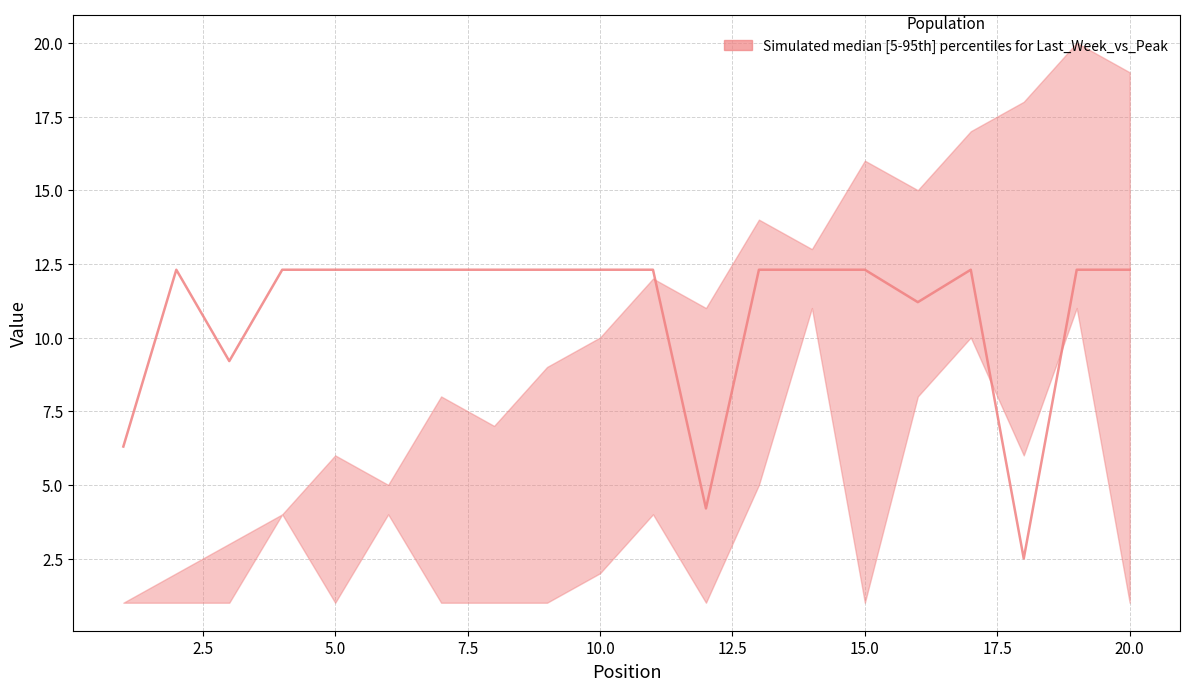

At which category does the data reach its first local valley?

5.0